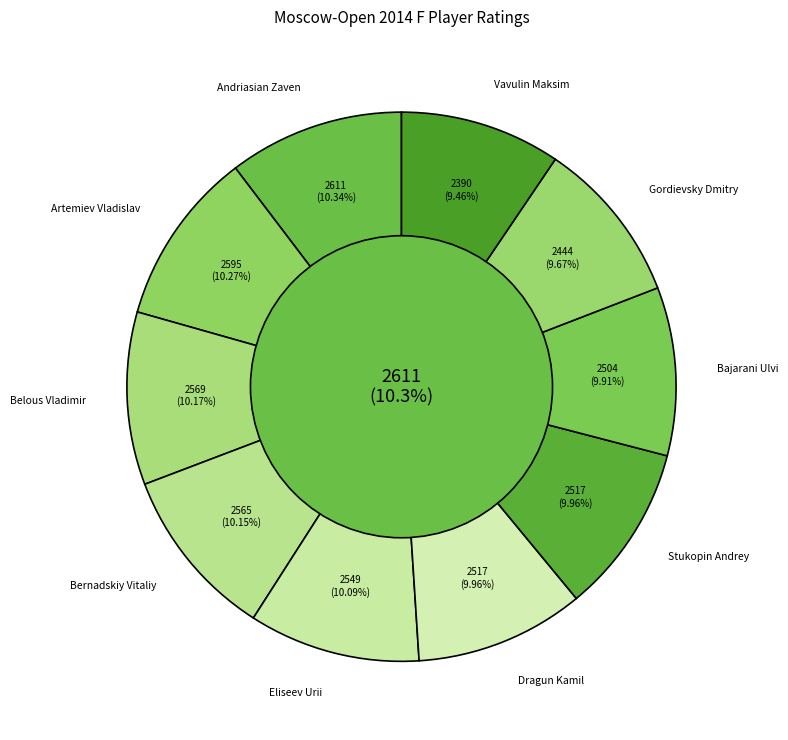

What is the change in value from Artemiev Vladislav to Eliseev Urii?

-46